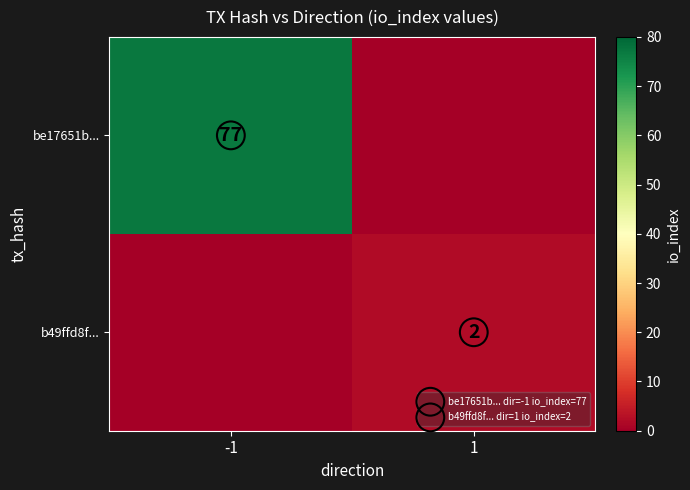

At which label does be17651b... reach its minimum?

1